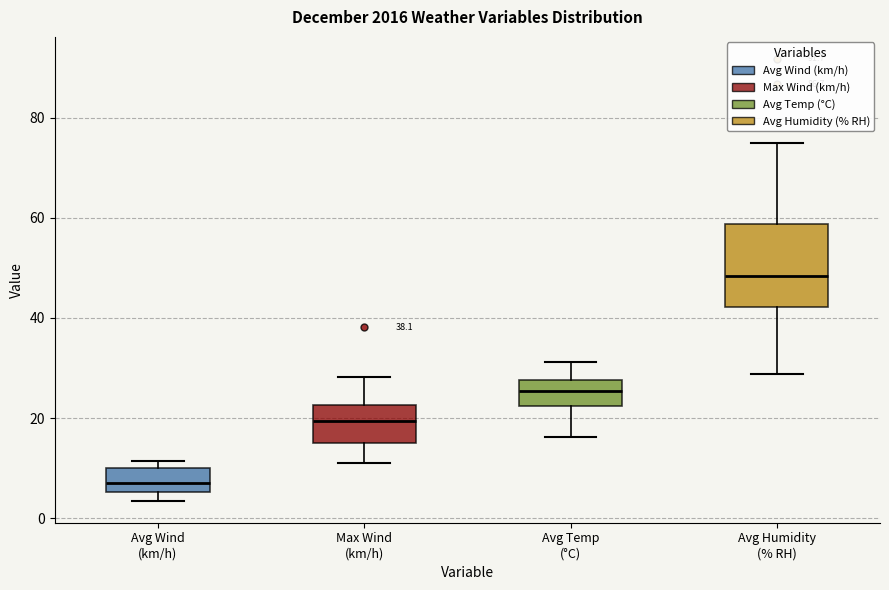

Which box's median line is the highest?

Avg Humidity (% RH)